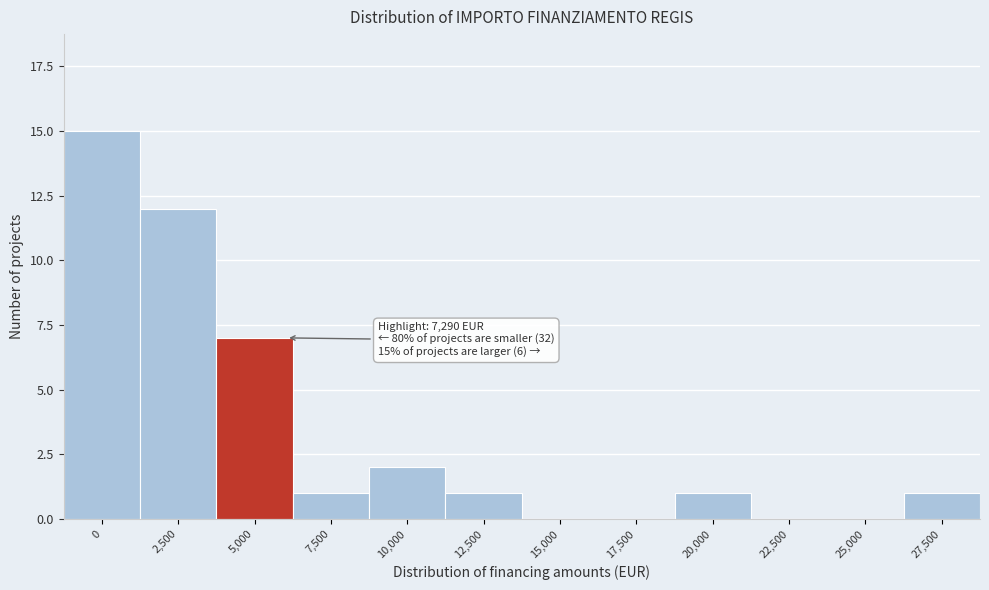

Reading right to left, list all the values displayed in this chart.

27,500=1	25,000=0	22,500=0	20,000=1	17,500=0	15,000=0	12,500=1	10,000=2	7,500=1	5,000=7	2,500=12	0=15